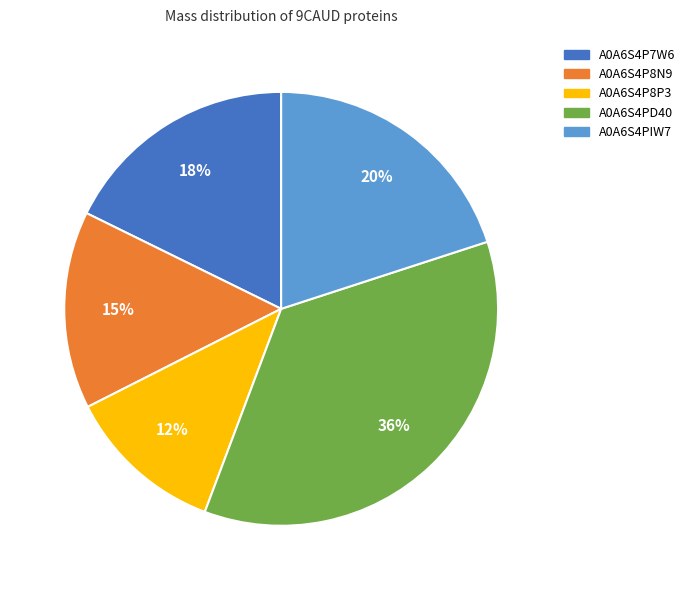

To the nearest percent, what is the combined percentage of A0A6S4PIW7 and A0A6S4P7W6?

38%